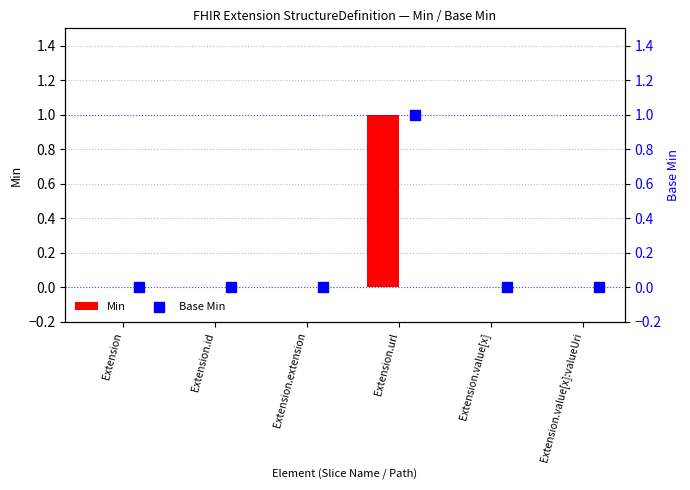

At how many categories does at least one series exceed 0?

1